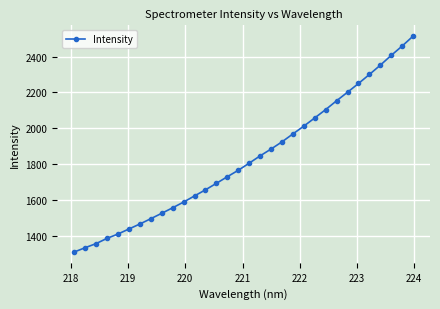

What is the difference between the maximum and minimum values?

1205.7